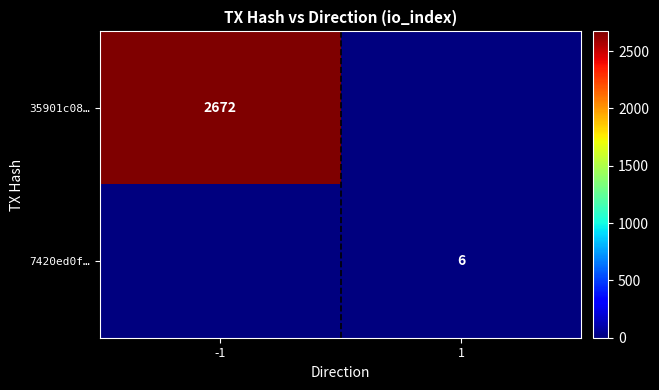

True or false: 35901c08… has a value of 2672 at -1.

True